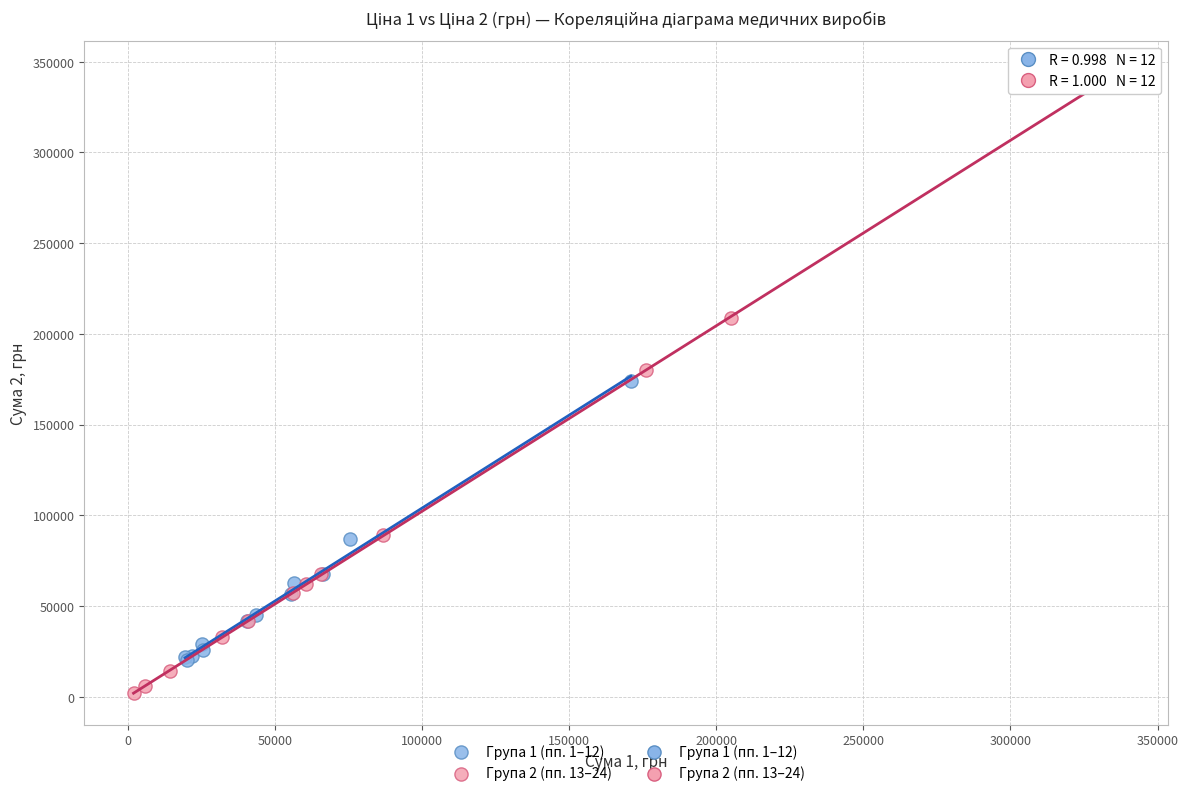

Which series reaches the minimum Y coordinate?

Група 2 (пп. 13–24)